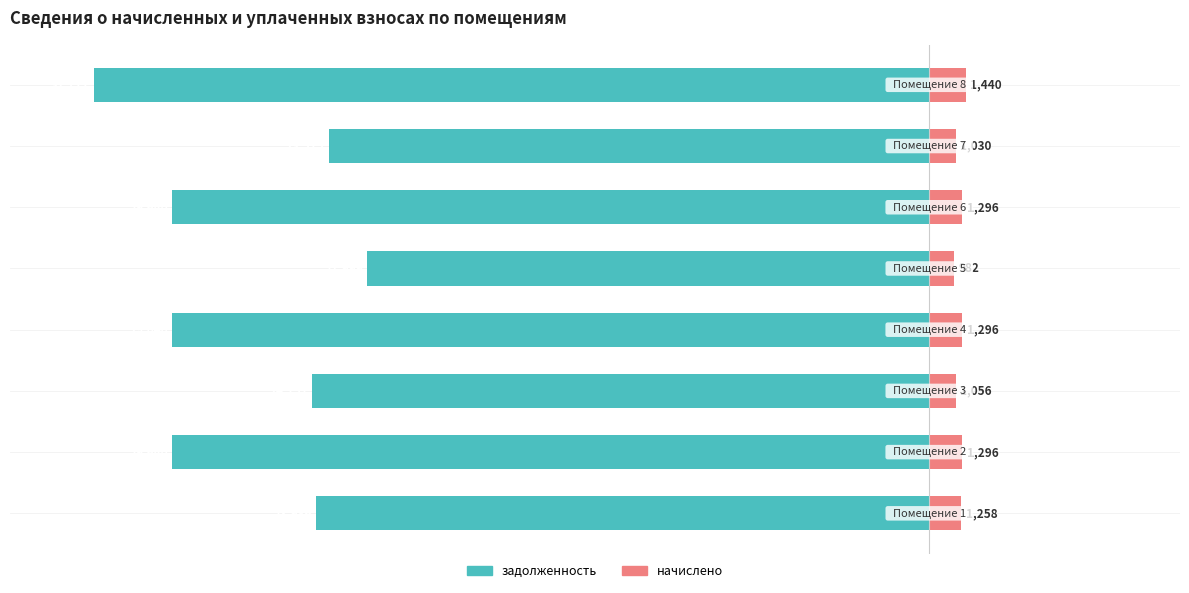

How many bars are there in each group?

2